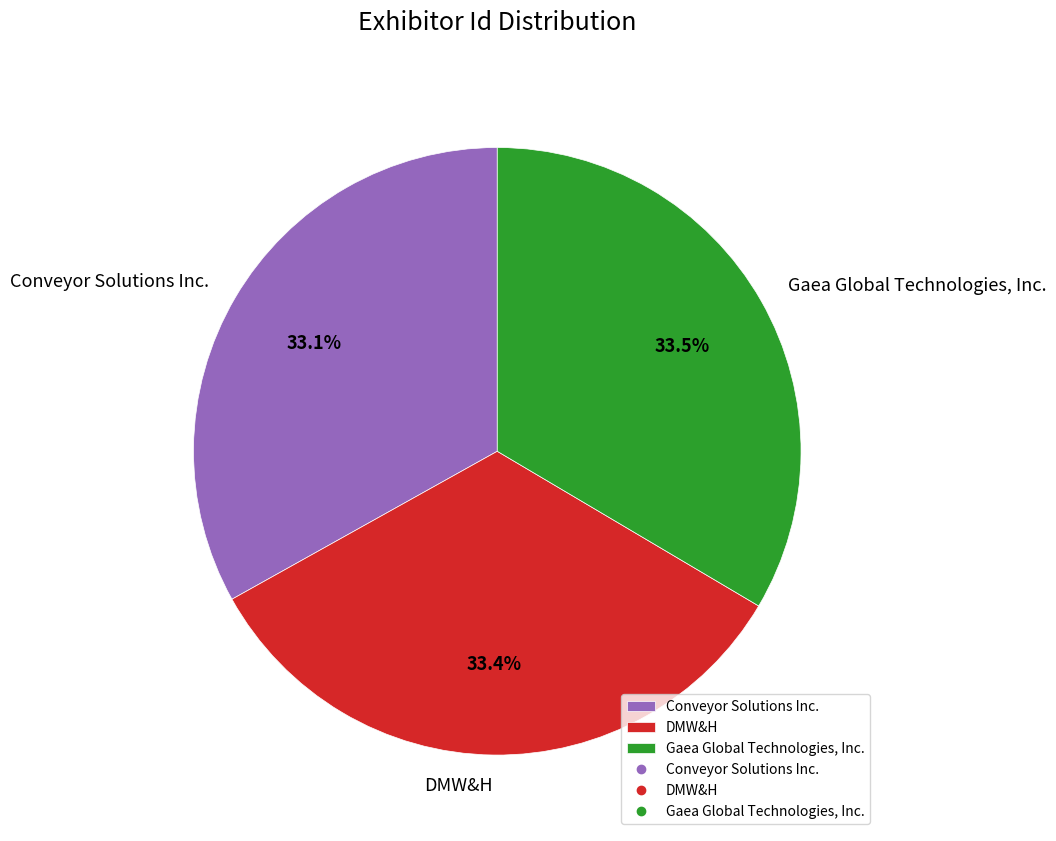

Is there any slice that represents more than half of the pie?

No